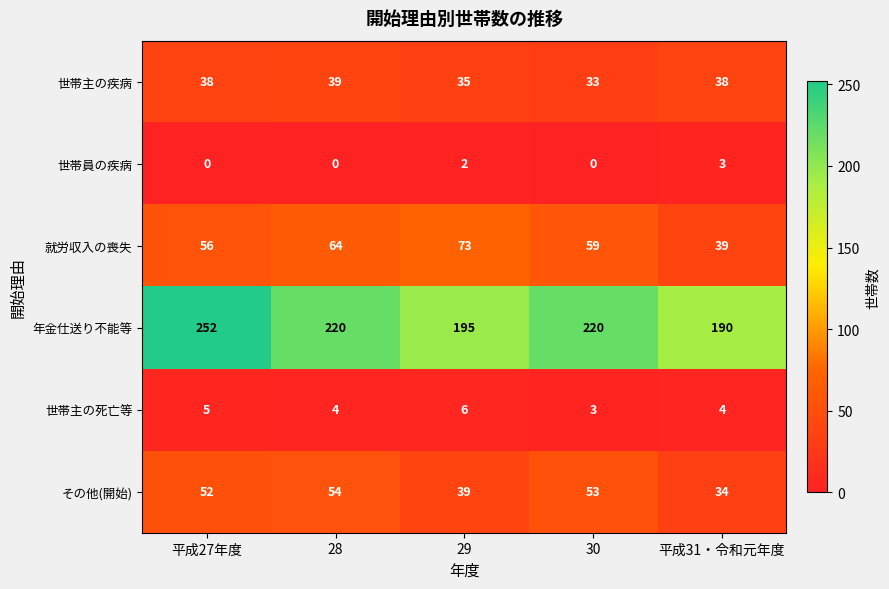

How many data points does each series have?

5